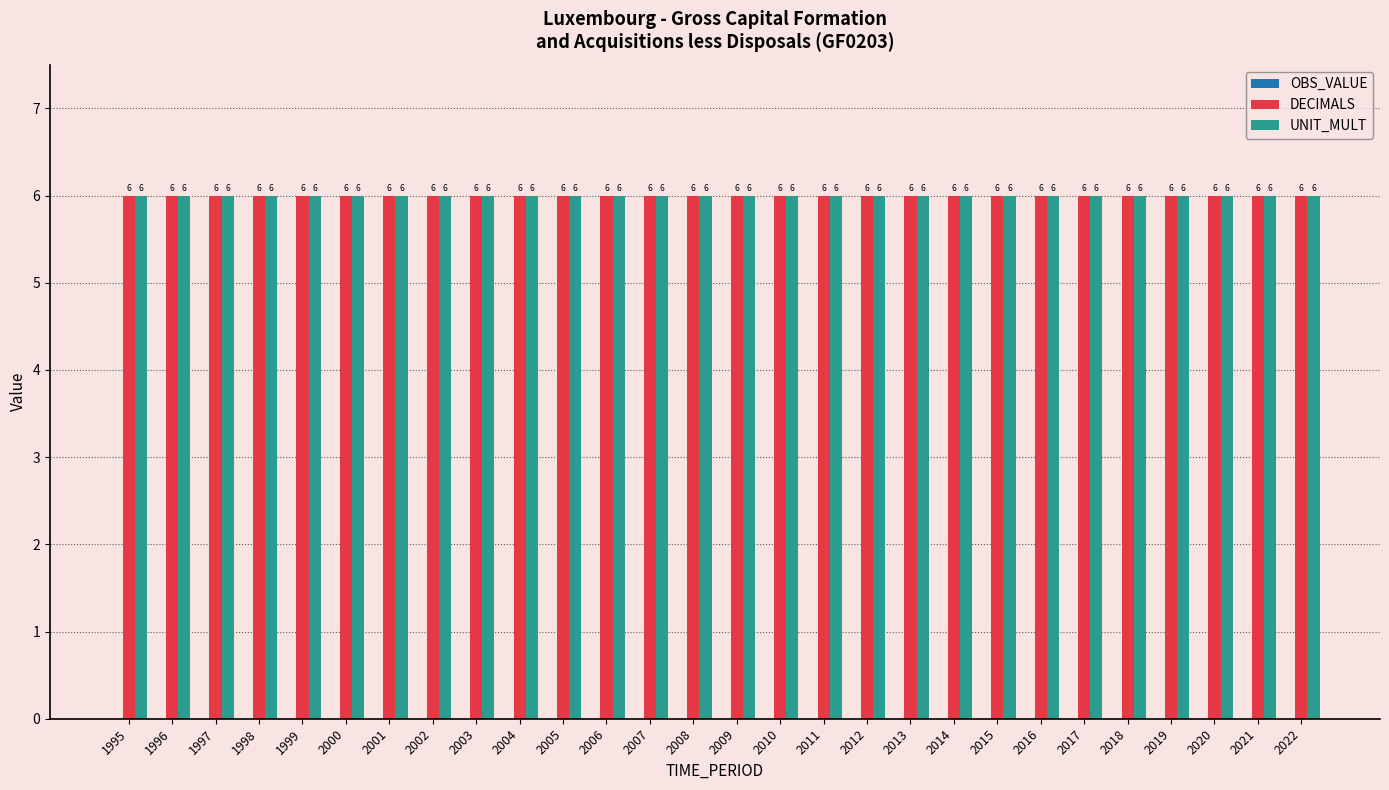

At which label is OBS_VALUE closest to 0?

1995